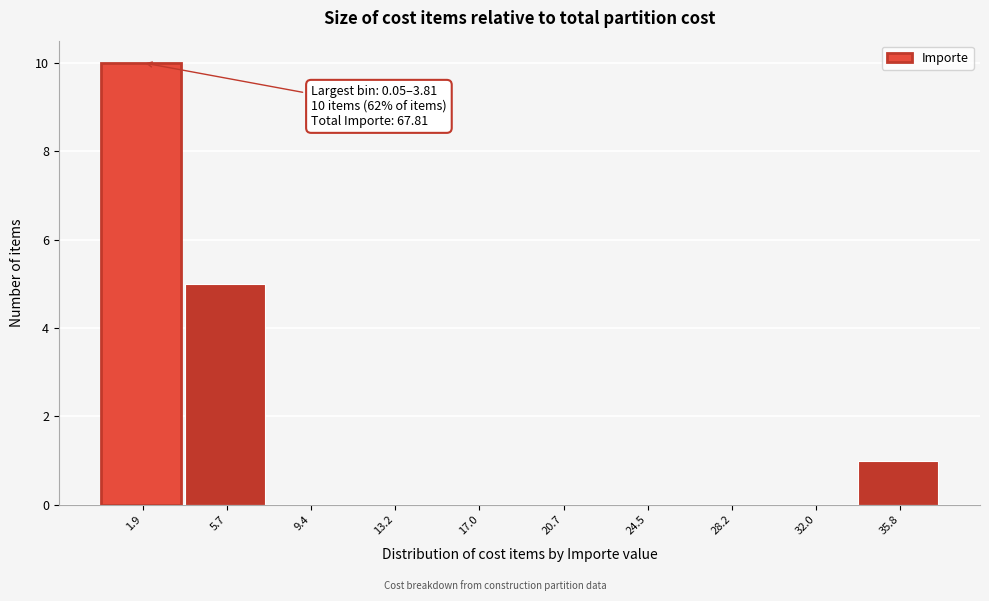

Over which range of the x-axis is the bar tallest?

0.0 to 4.0